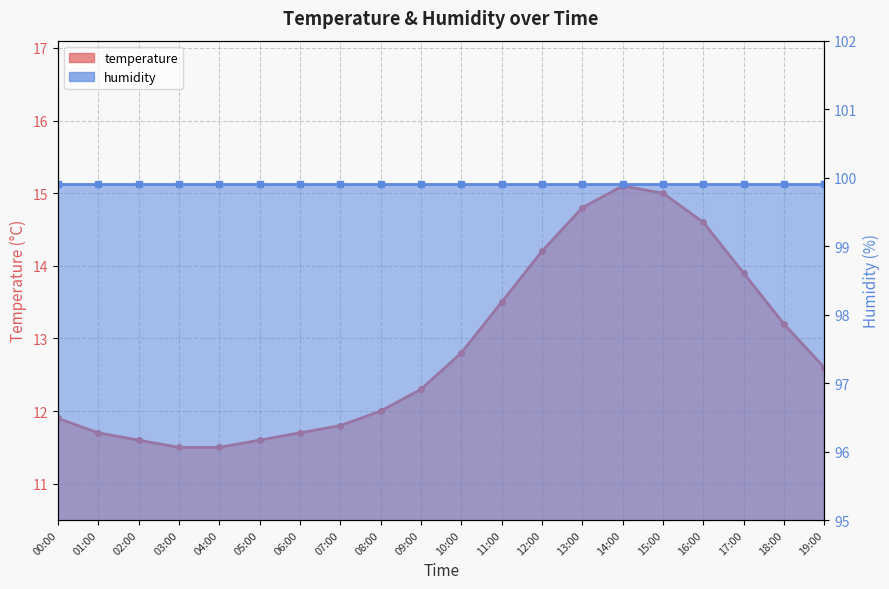

How many interior local peaks (higher than both neighbors) does the data have?

1